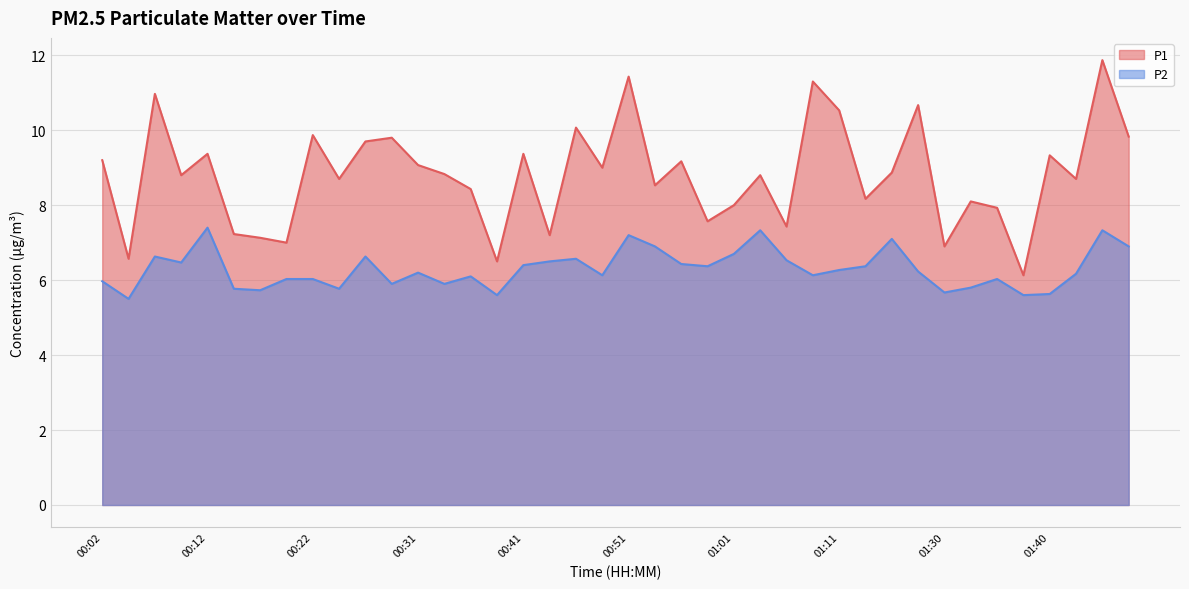

True or false: P1 has a value of 6.9 at 01:30.

True